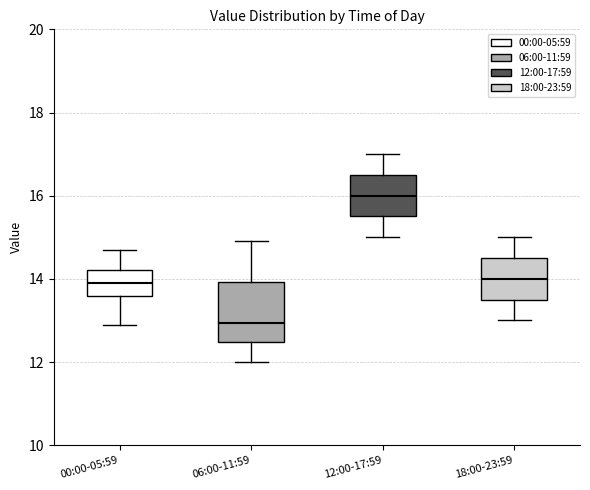

Which box has the lowest median line?

06:00-11:59